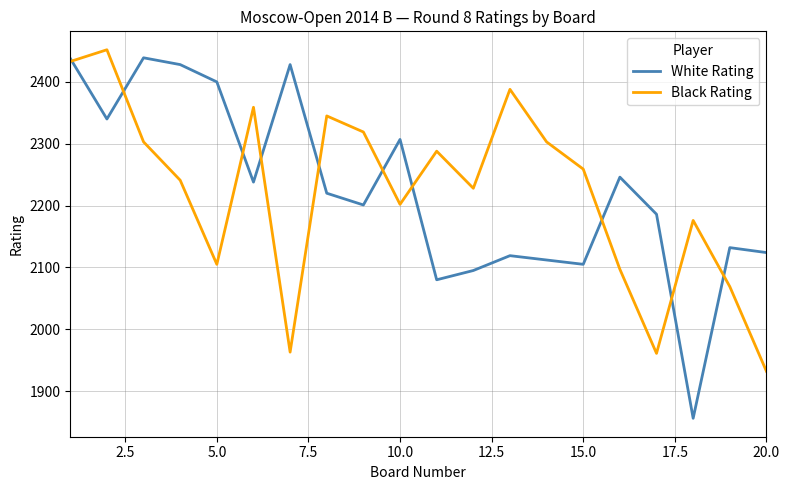

Rank the series by their maximum value, from highest to lowest.

Black Rating, White Rating